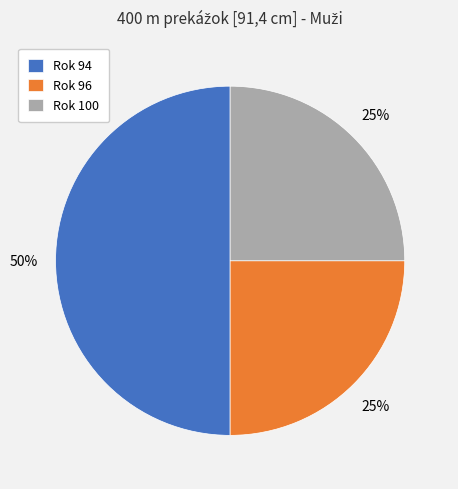

Is Rok 100 the majority of the pie?

No